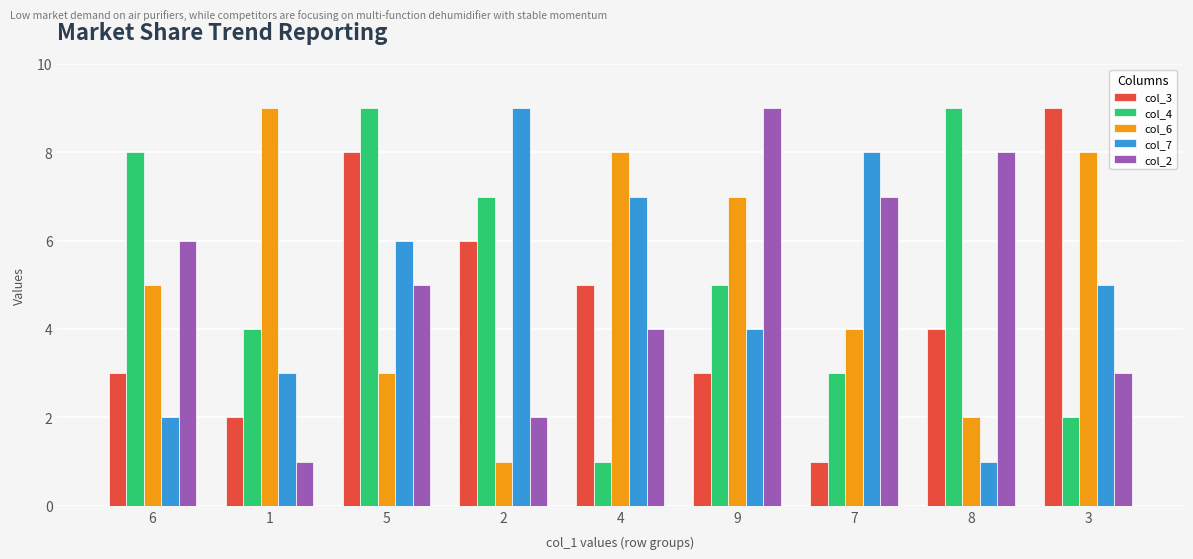

What position from the right is 5?

7